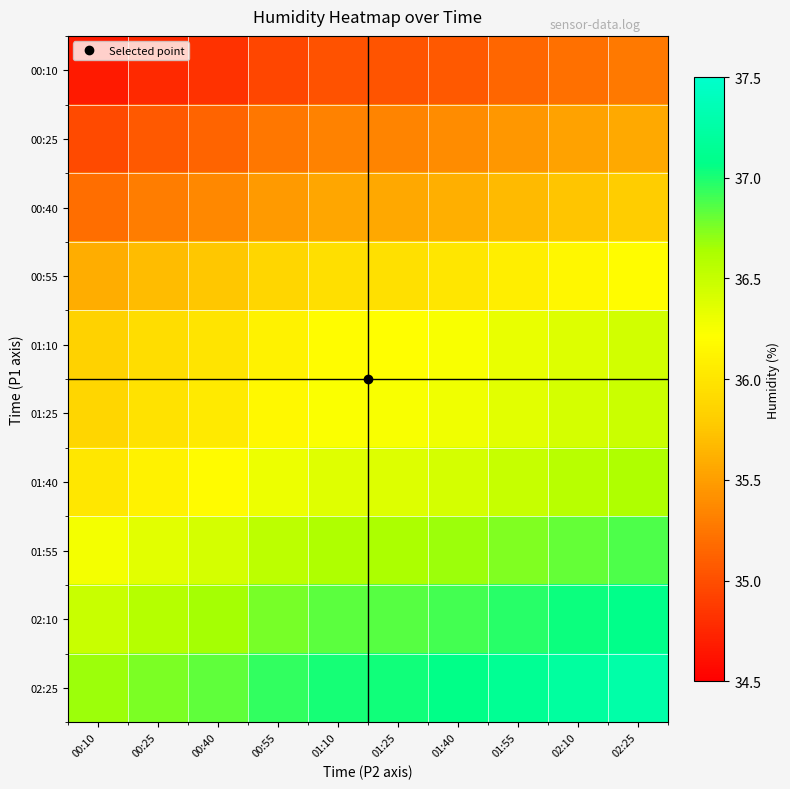

Rank the series by their maximum value, from highest to lowest.

02:25, 02:10, 01:55, 01:40, 01:25, 01:10, 00:55, 00:40, 00:25, 00:10